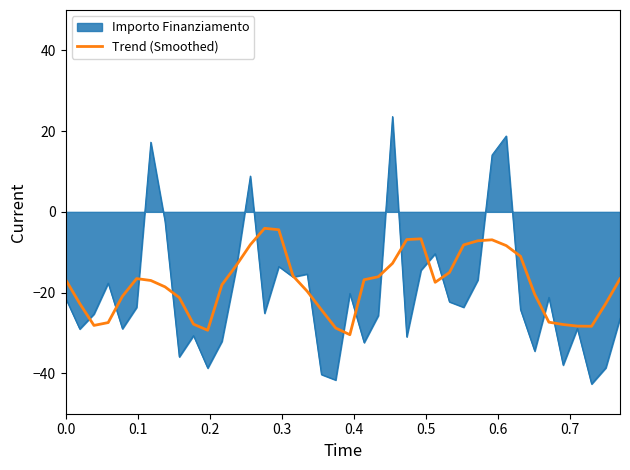

What is the highest value of the Trend (Smoothed) series?

-4.1